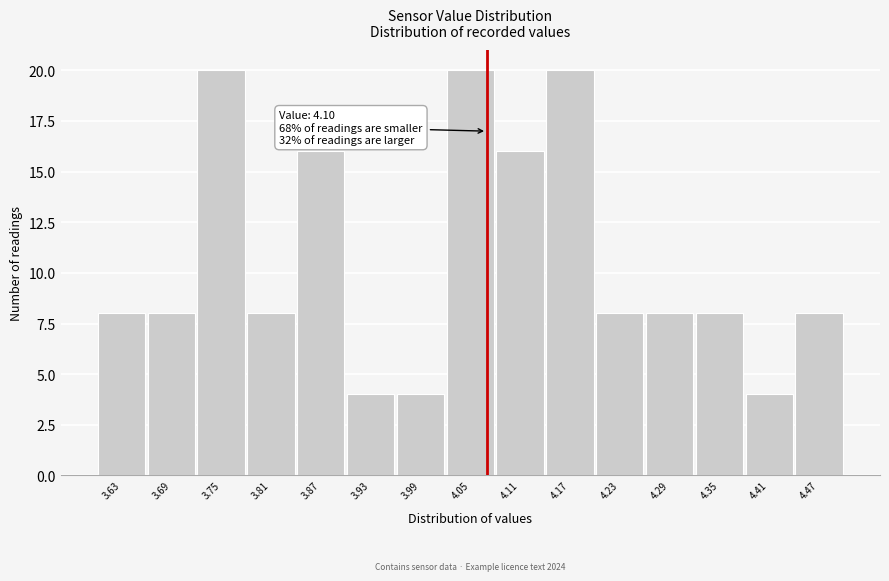

Reading right to left, what are all the values shown in this chart?

8	4	8	8	8	20	16	20	4	4	16	8	20	8	8